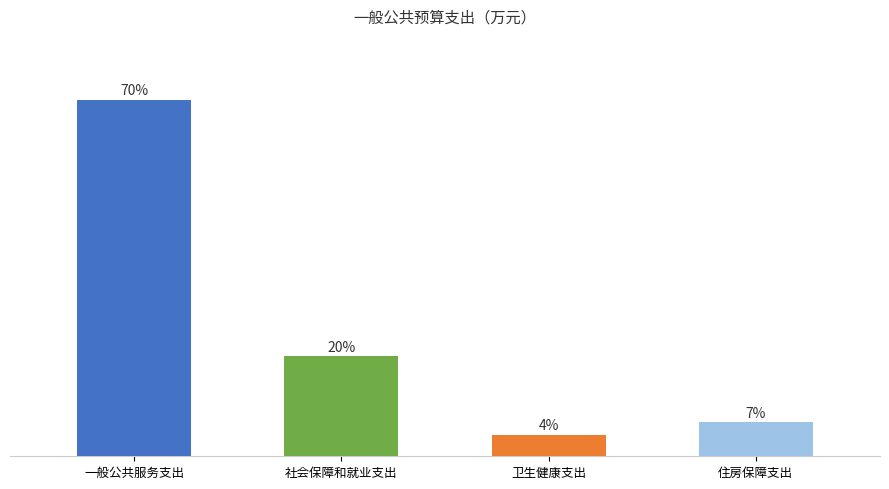

Between 社会保障和就业支出 and 卫生健康支出, which is larger?

社会保障和就业支出